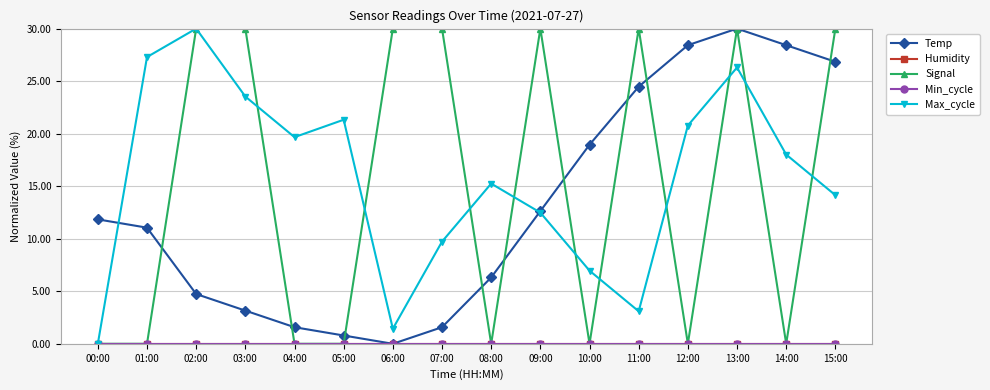

Is this an area chart (filled region under the line)?

No